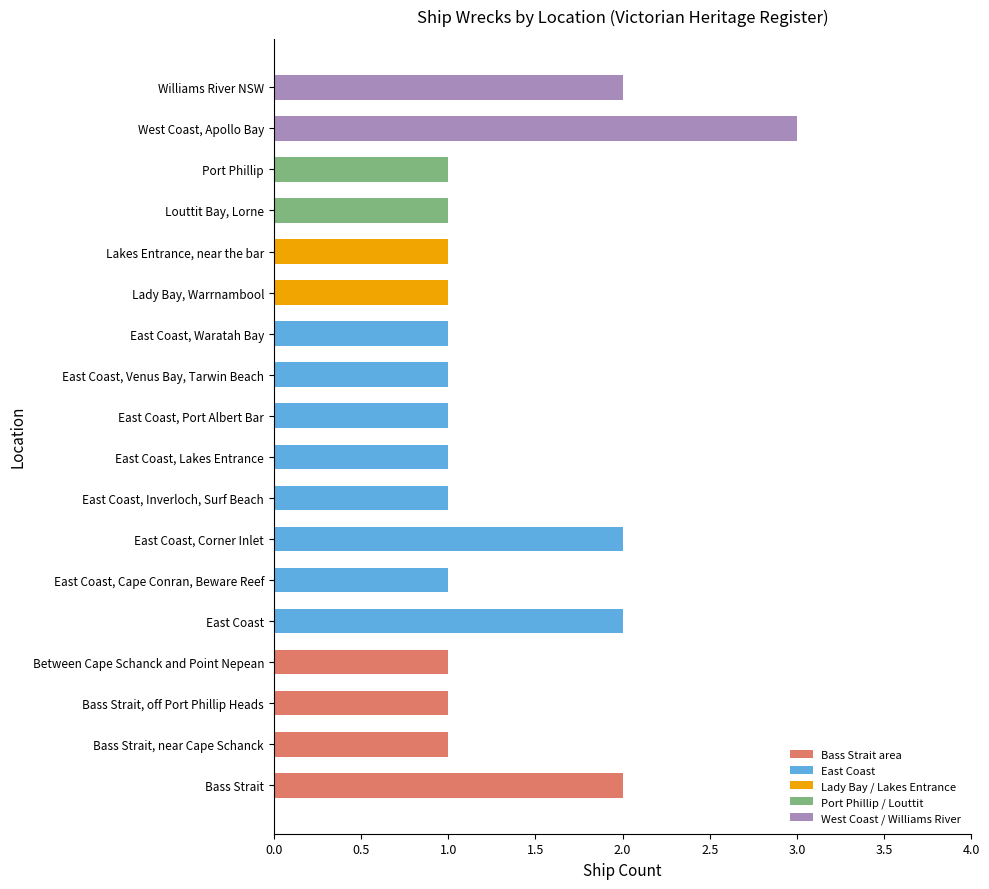

Reading bottom to top, list all the values displayed in this chart.

2	1	1	1	2	1	2	1	1	1	1	1	1	1	1	1	3	2